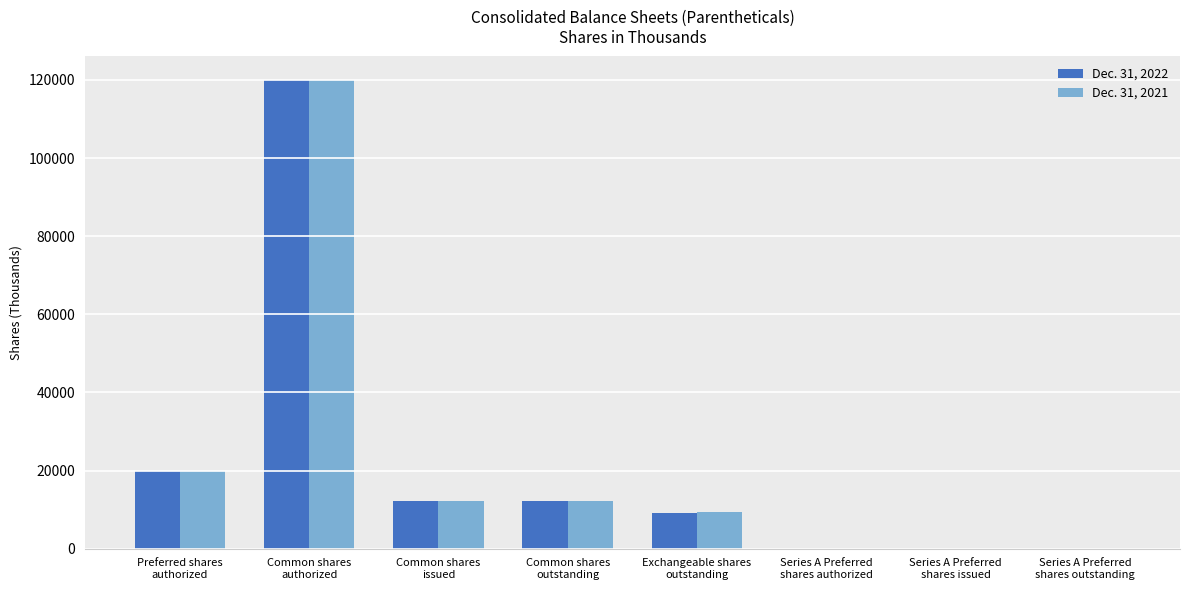

Reading left to right, extract all data points from this chart.

Dec. 31, 2022: Preferred shares
authorized=20000	Common shares
authorized=120000	Common shares
issued=12284	Common shares
outstanding=12284	Exchangeable shares
outstanding=9107	Series A Preferred
shares authorized=1	Series A Preferred
shares issued=1	Series A Preferred
shares outstanding=1
Dec. 31, 2021: Preferred shares
authorized=20000	Common shares
authorized=120000	Common shares
issued=12284	Common shares
outstanding=12284	Exchangeable shares
outstanding=9295	Series A Preferred
shares authorized=1	Series A Preferred
shares issued=1	Series A Preferred
shares outstanding=1